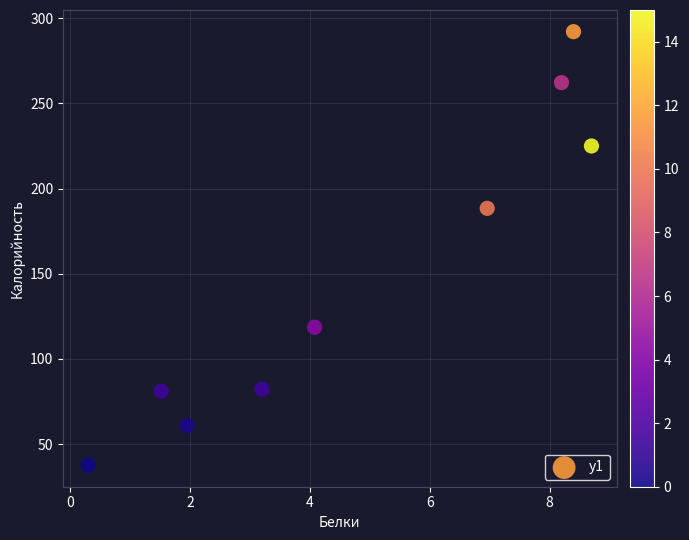

What Y value in the scatter plot is closest to 164?

188.4